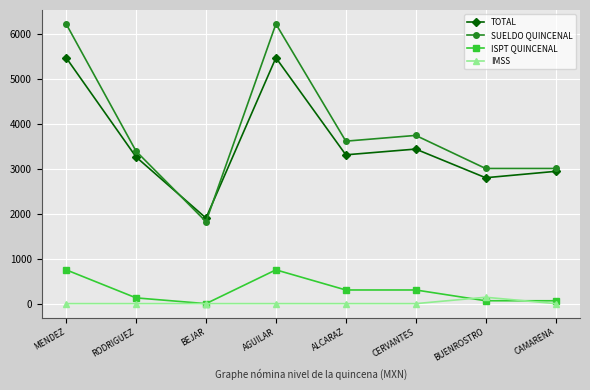

In IMSS, how many points are higher than both neighbors (excluding endpoints)?

1